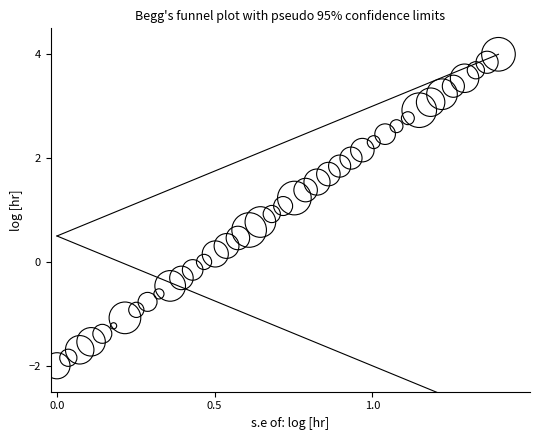

What is the range of X values (max minus min)?

1.4